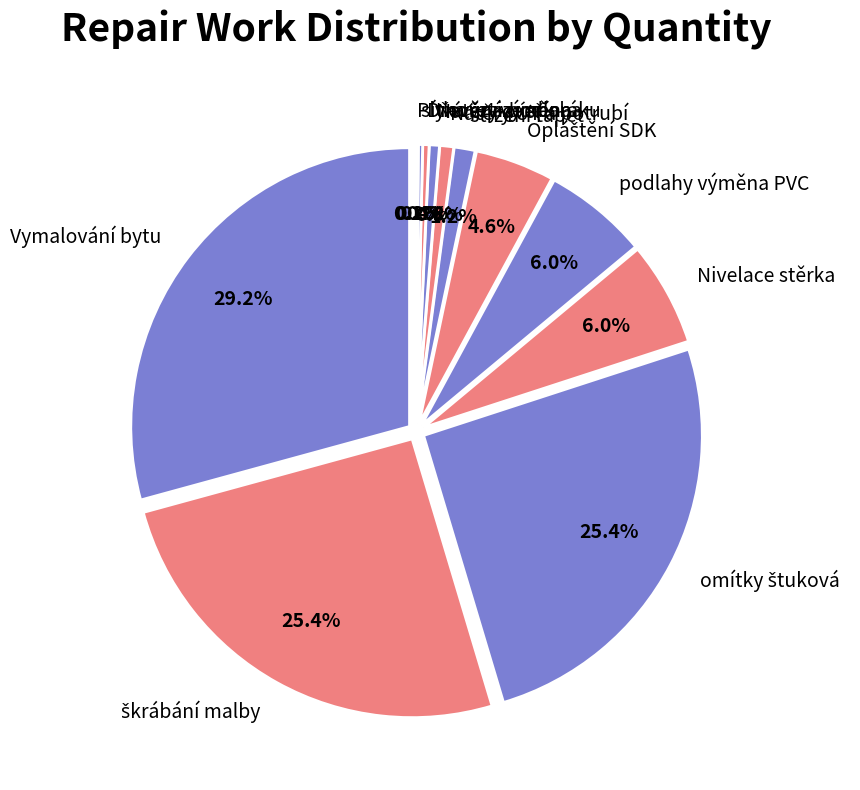

Rank the categories by value from highest to lowest.

Vymalování bytu, škrábání malby, omítky štuková, Nivelace stěrka, podlahy výměna PVC, Opláštění SDK, stržení tapet, Nátěry ÚT a potrubí, Nátěry dveří, Dřevěná podlaha, sítka vzt výměna, Plynorevize sporáku